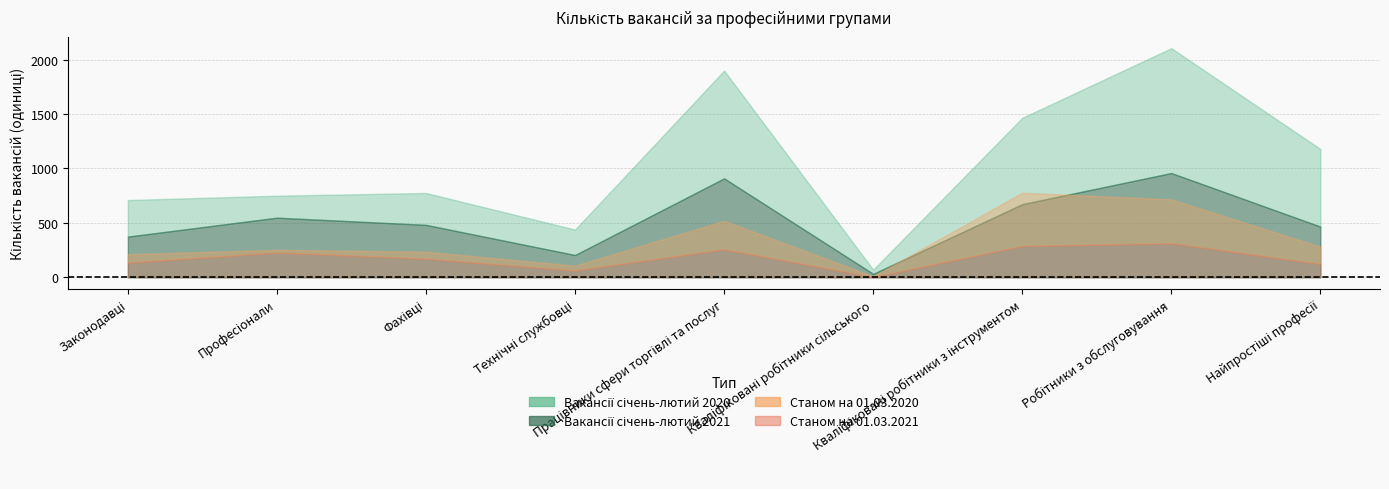

What is the value of the Станом на 01.03.2021 point at the 6th from the left?

3